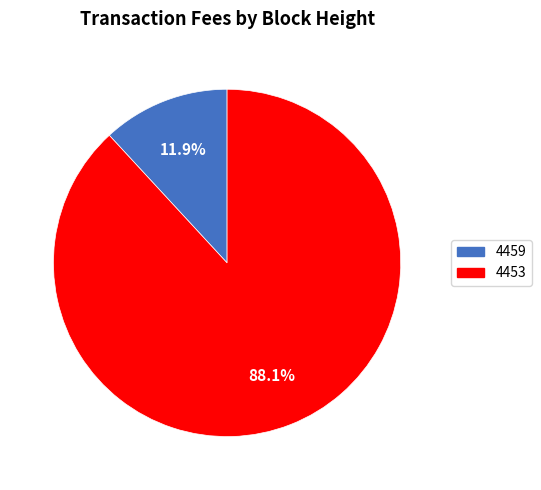

Does any single category account for the majority?

Yes